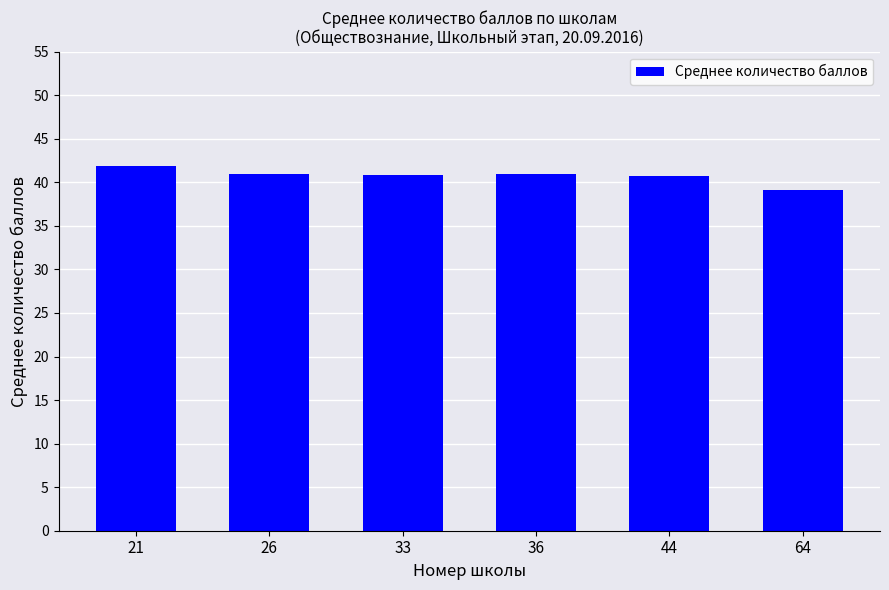

What is the value of the 4th bar from the left?

41.0